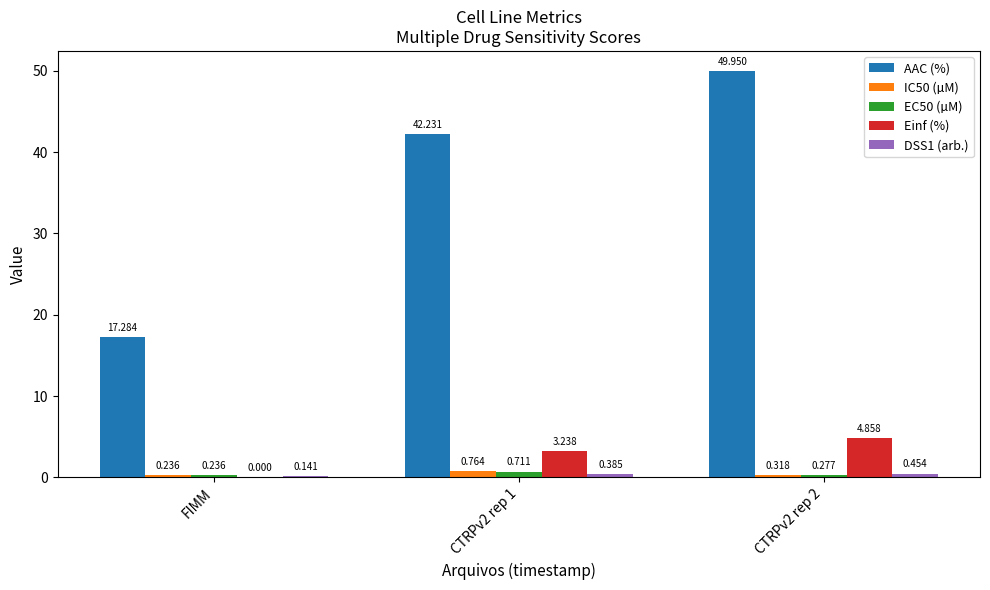

Is the value of EC50 (µM) at CTRPv2 rep 1 greater than the value of Einf (%) at FIMM?

Yes